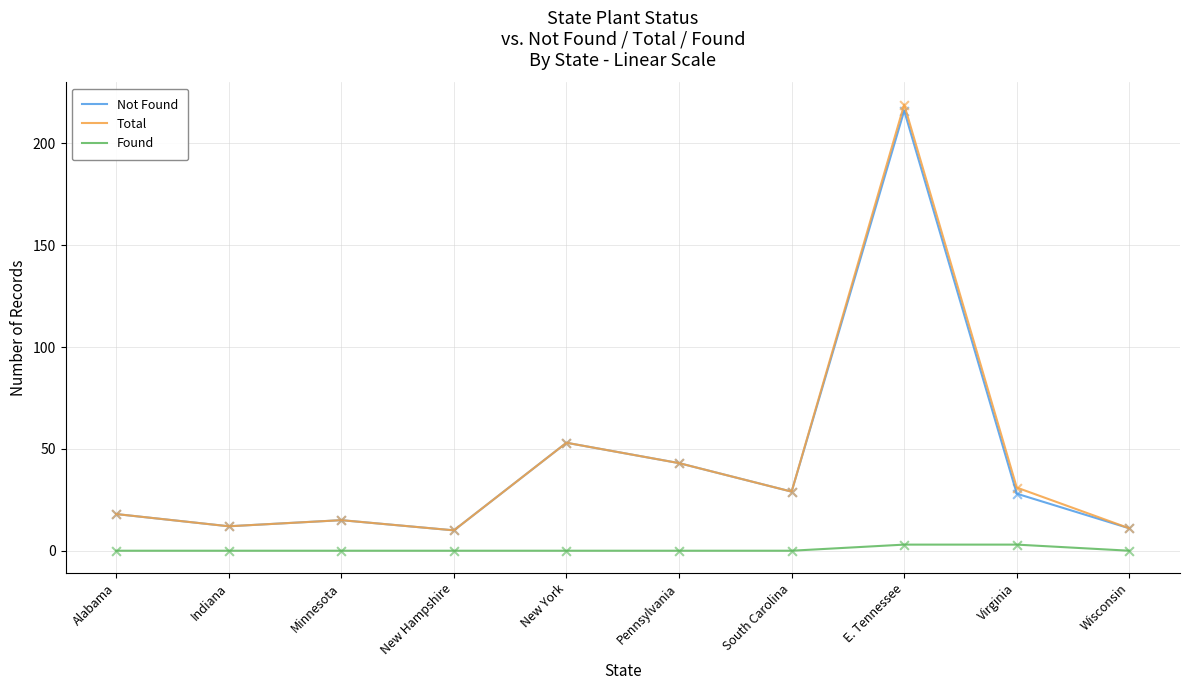

Which series has the largest range (max minus min)?

Total